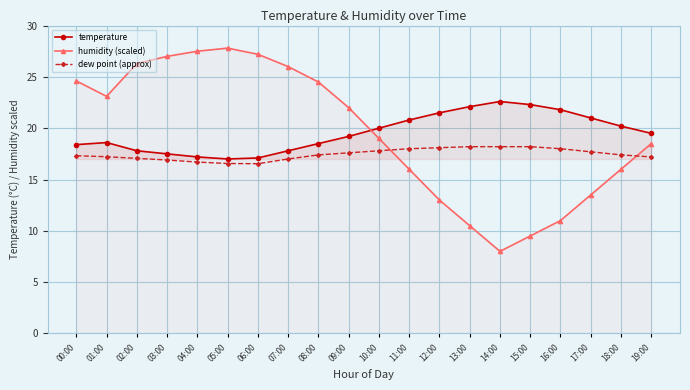

The temperature series shows 18.4 at 00:00. True or false?

True